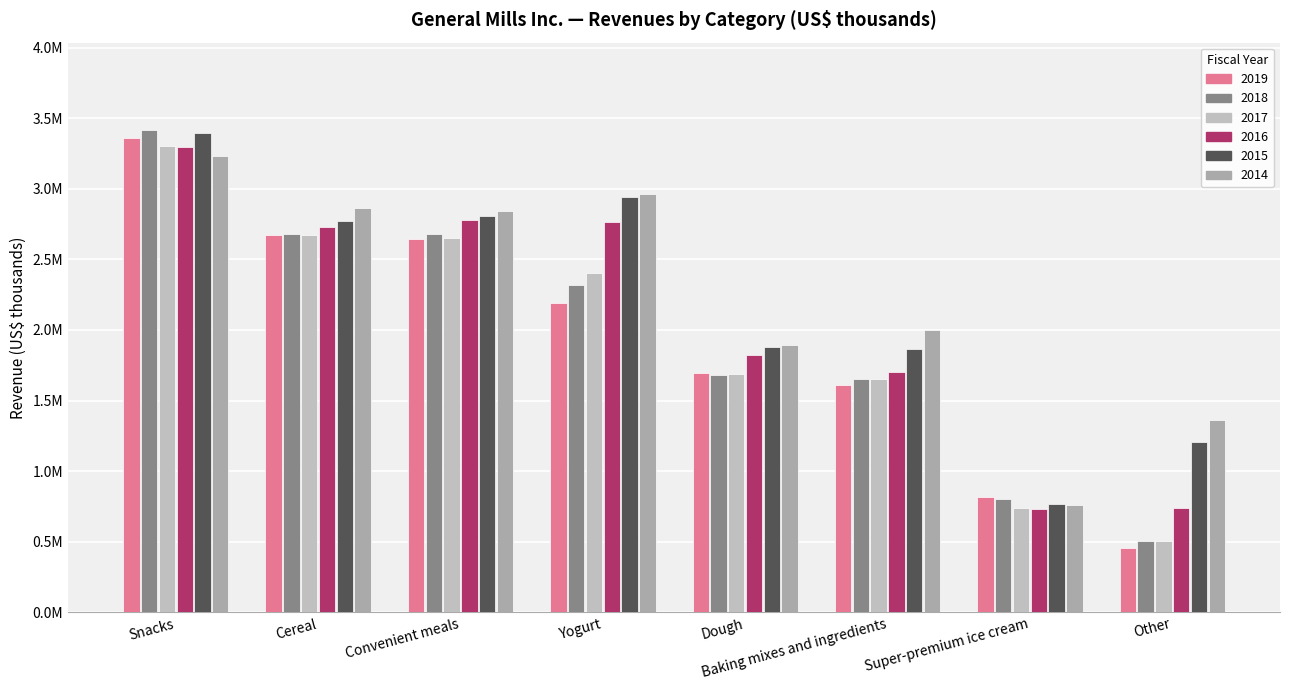

The value of 2015 at Yogurt is 2938300. True or false?

True